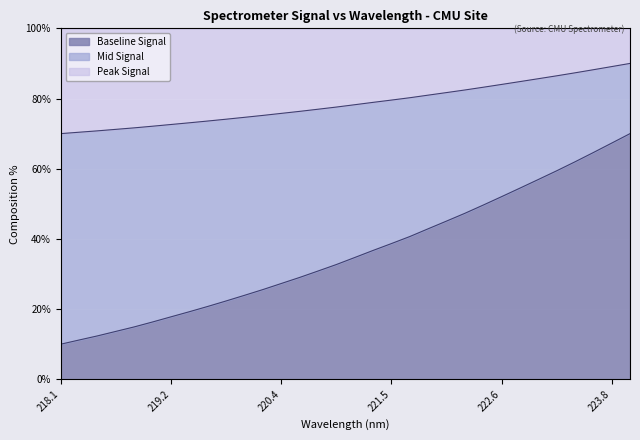

What is the average value?

35.9